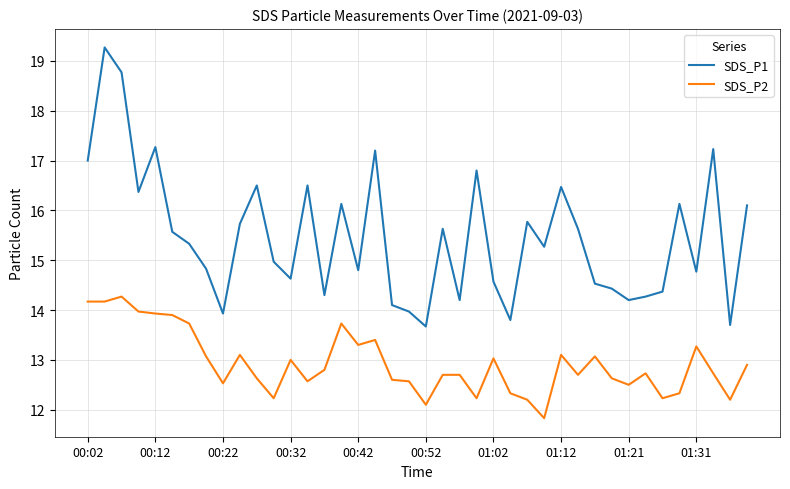

List the series in order of their peak value, highest first.

SDS_P1, SDS_P2